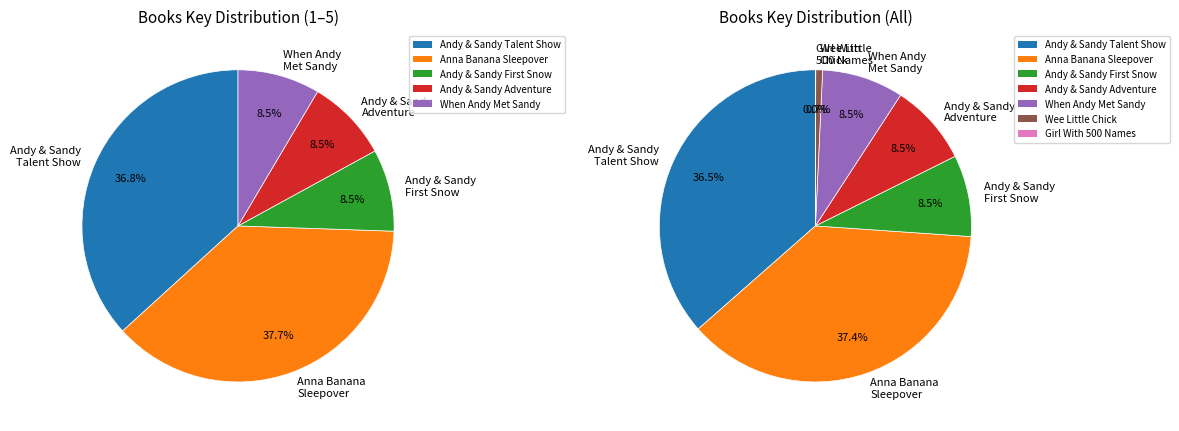

How many slices are in this pie chart?

7